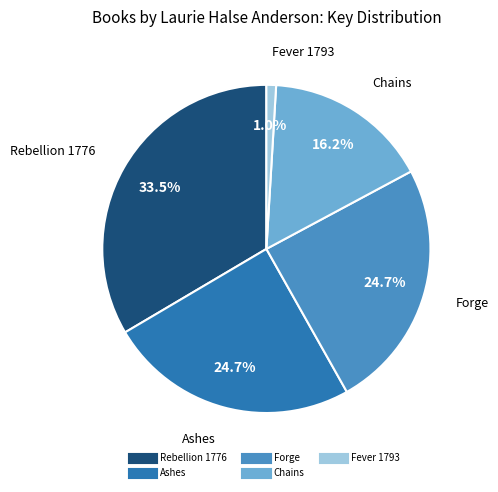

What percentage is the Chains slice, to the nearest percent?

16%